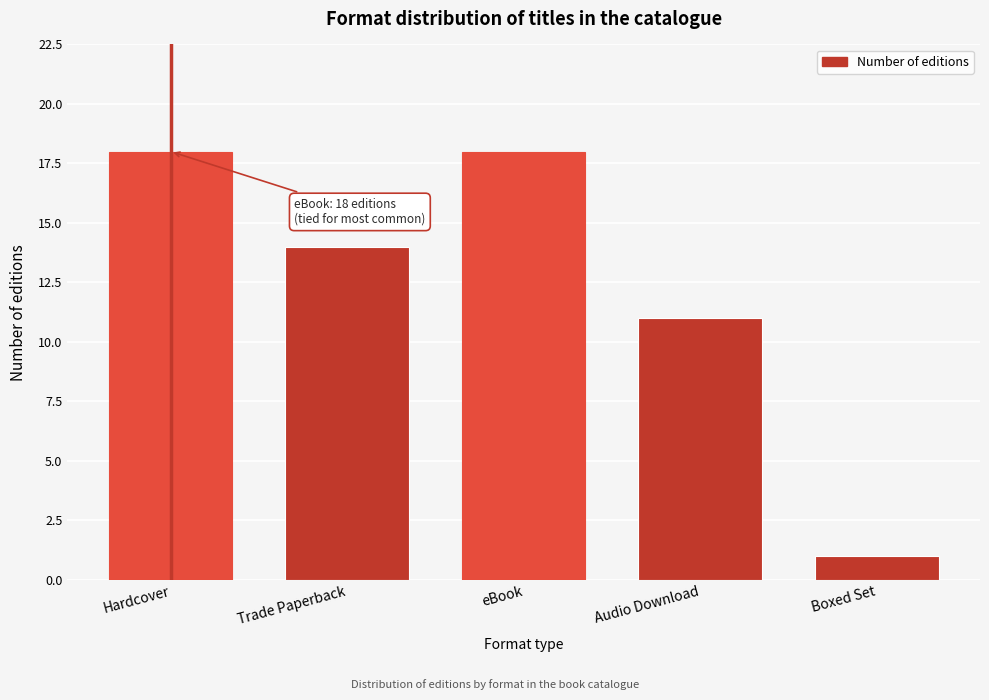

Reading right to left, list all the values displayed in this chart.

Boxed Set=1	Audio Download=11	eBook=18	Trade Paperback=14	Hardcover=18